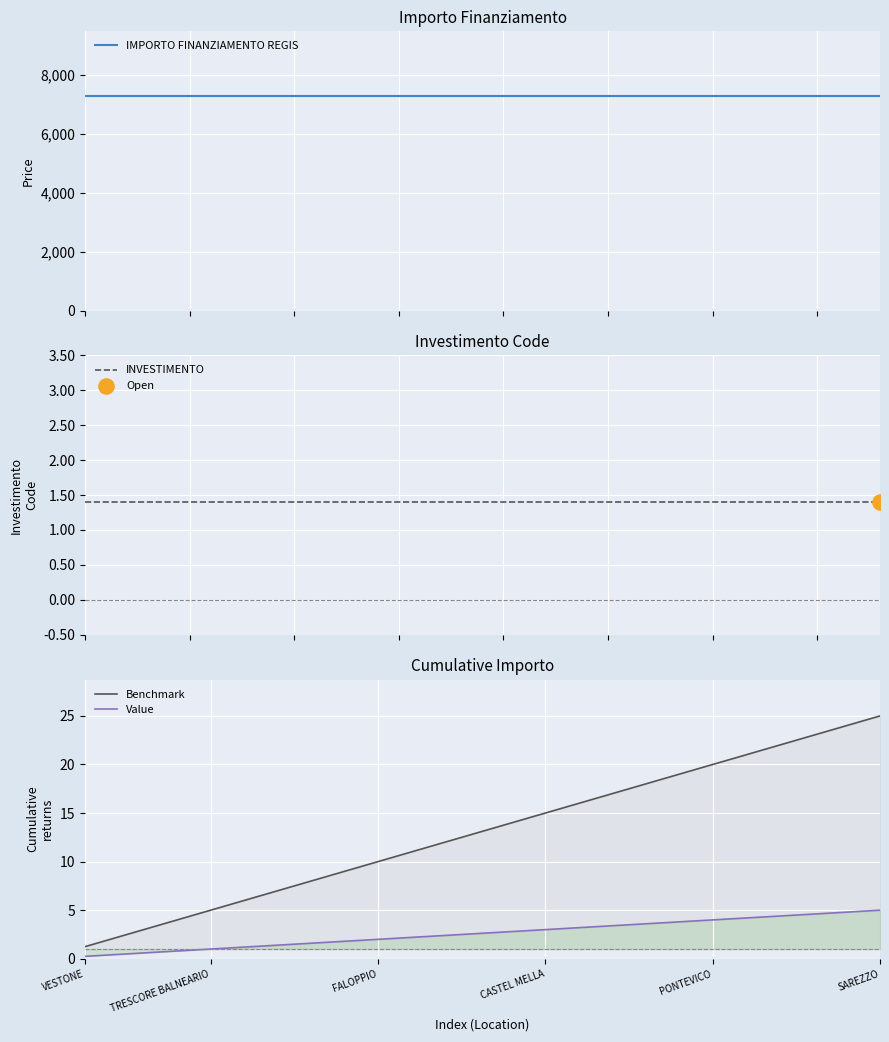

True or false: Value and Benchmark intersect in this chart.

False